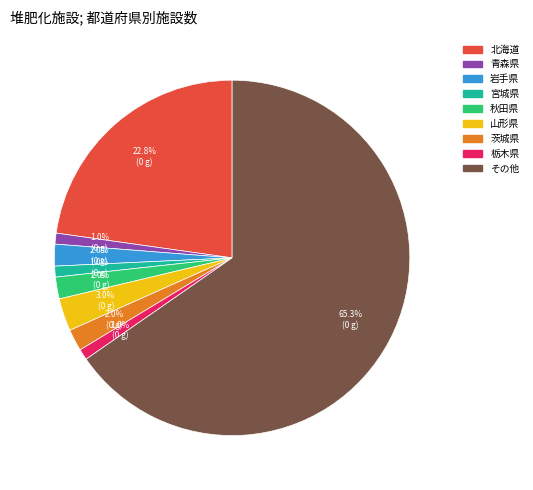

Between 茨城県 and 栃木県, which is larger?

茨城県